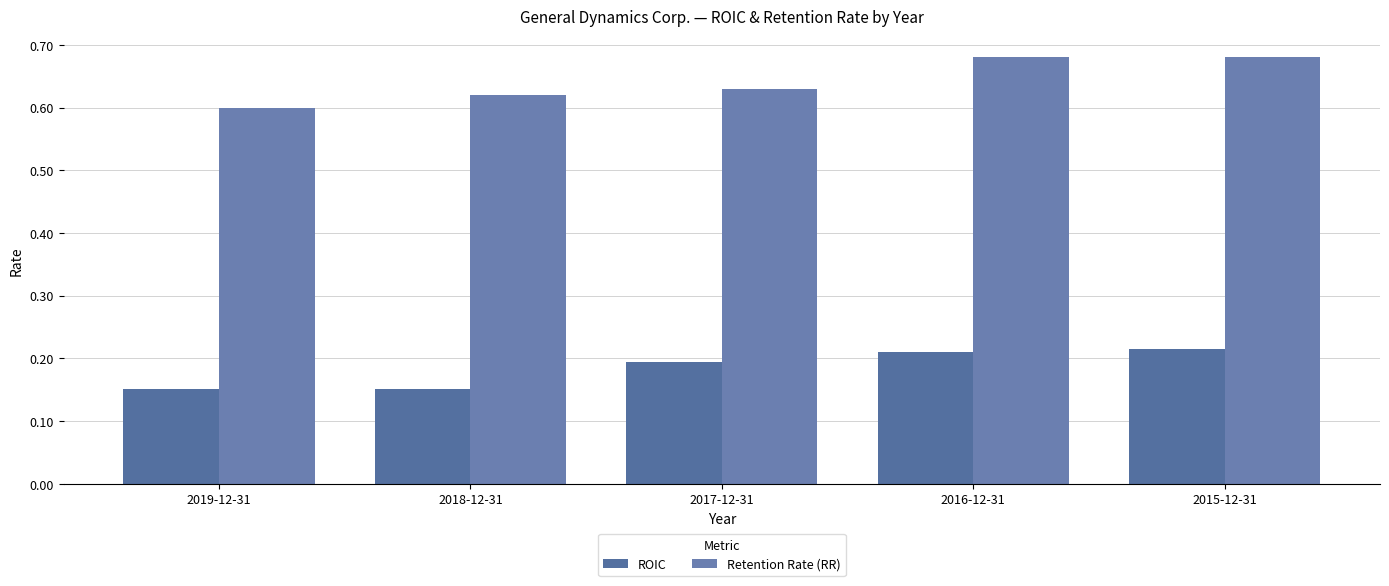

What is the sum of the Retention Rate (RR) values at 2015-12-31 and 2018-12-31?

1.3